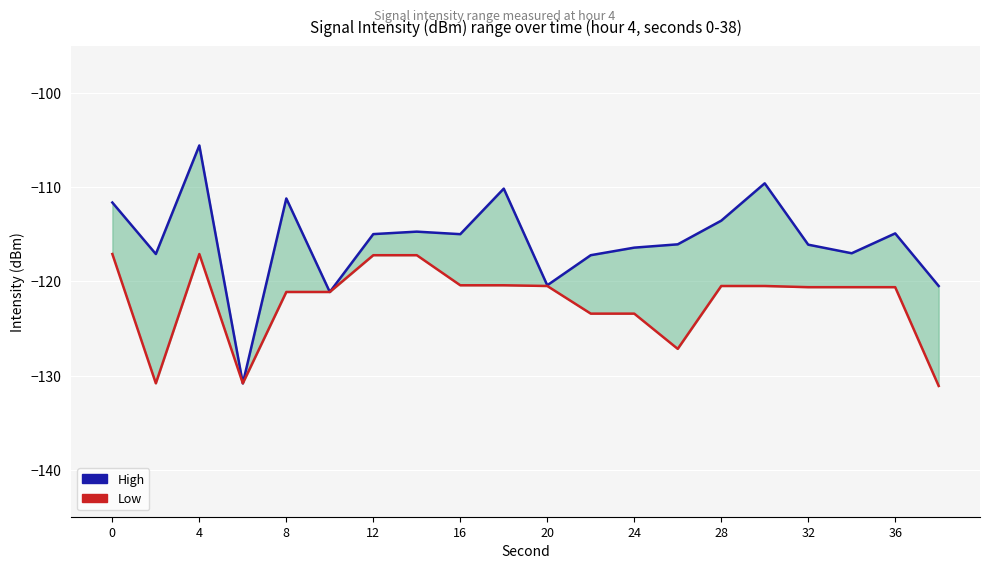

How many lines are shown in the chart?

2